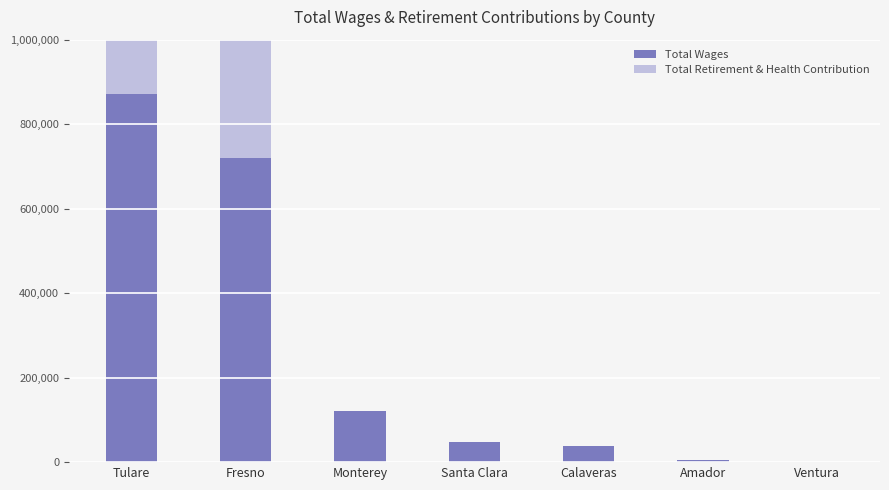

At which category is the sum across all series the highest?

Fresno